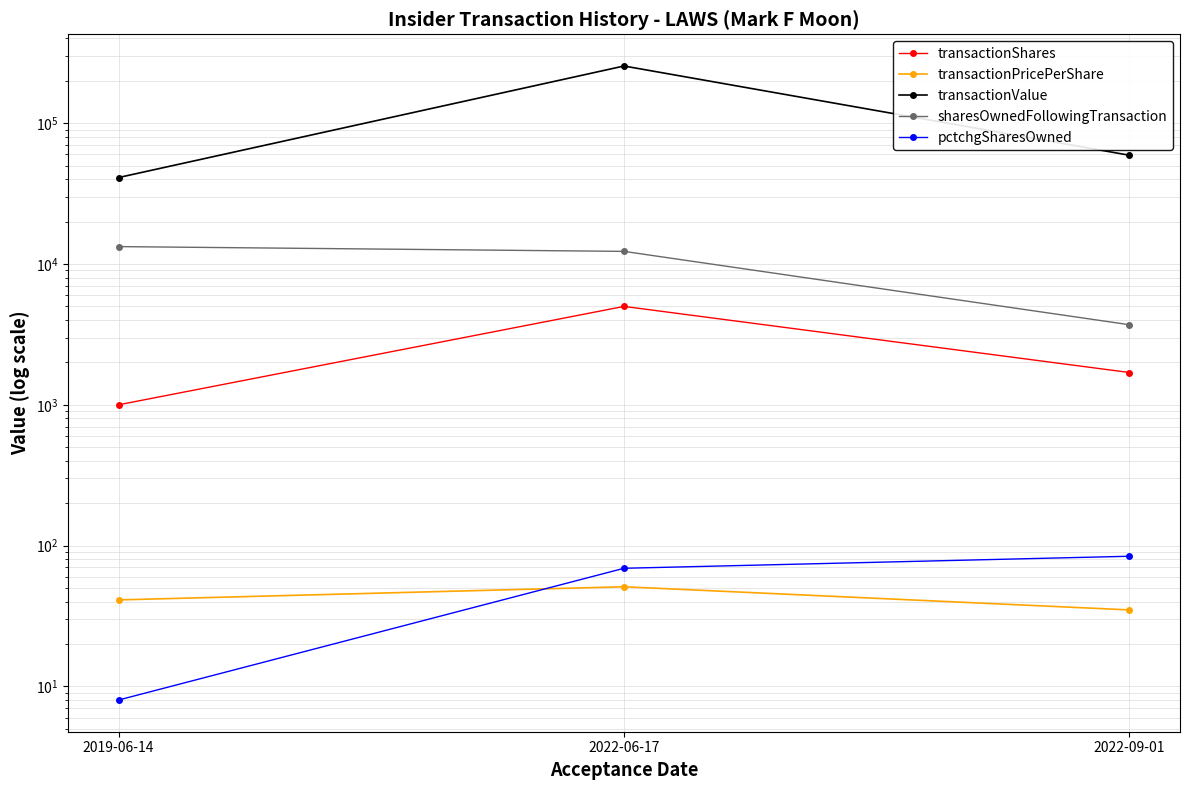

Reading left to right, what are all the values shown in this chart?

transactionShares: 1000.0	5000.0	1696.0
transactionPricePerShare: 41.1	51.0	34.9
transactionValue: 41139.0	255000.0	59233.0
sharesOwnedFollowingTransaction: 13297.0	12297.0	3705.0
pctchgSharesOwned: 8.0	69.0	84.0